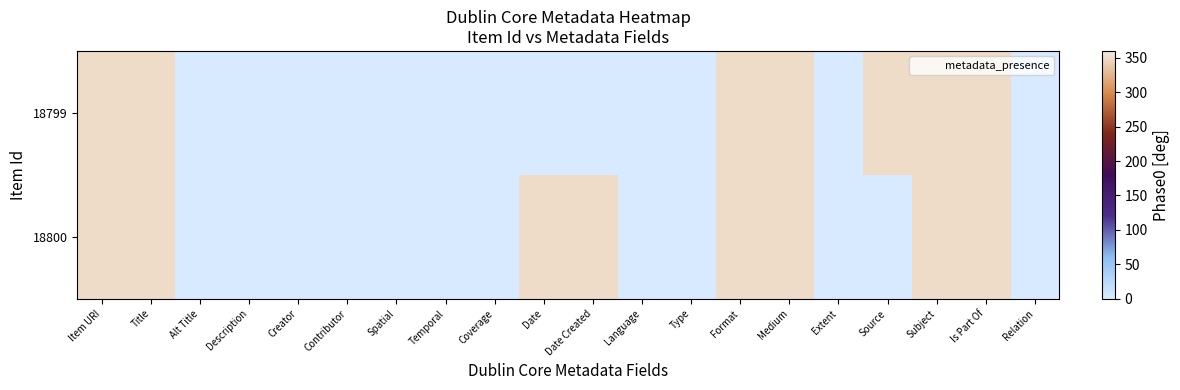

Between Spatial and Medium, which series saw the biggest shift?

18799